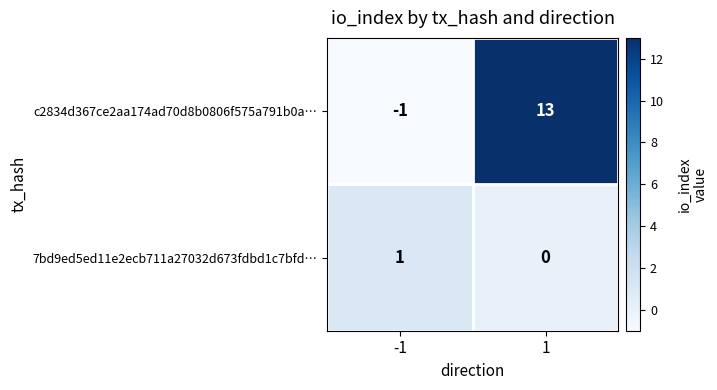

What is the spread (max minus min) of values at 1?

13